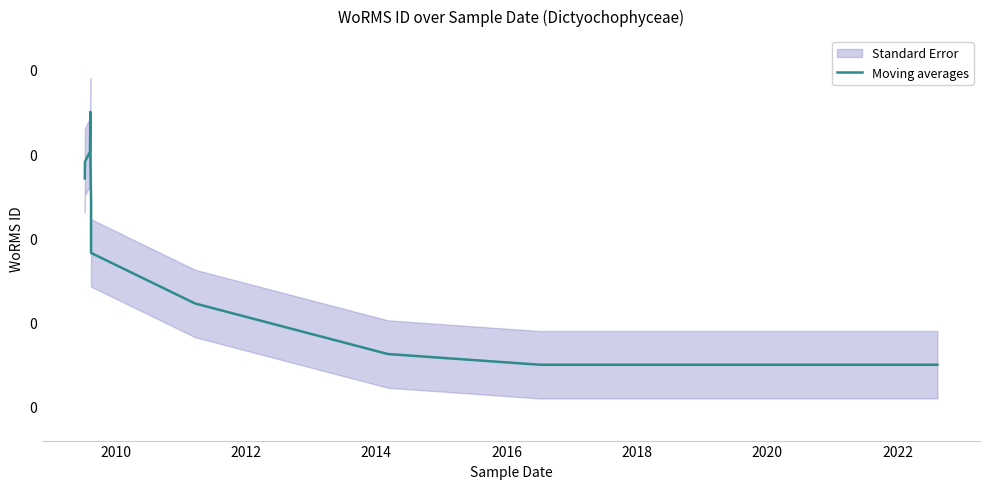

What is the value of the 4th point from the left?

0.1